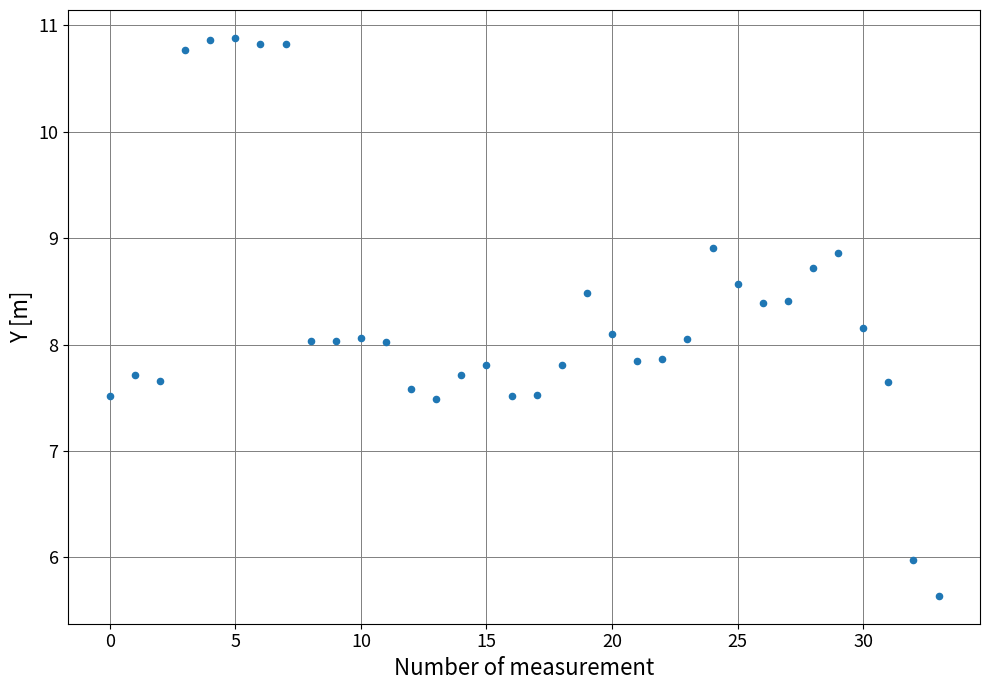

What is the range of Y values (max minus min)?

5.2